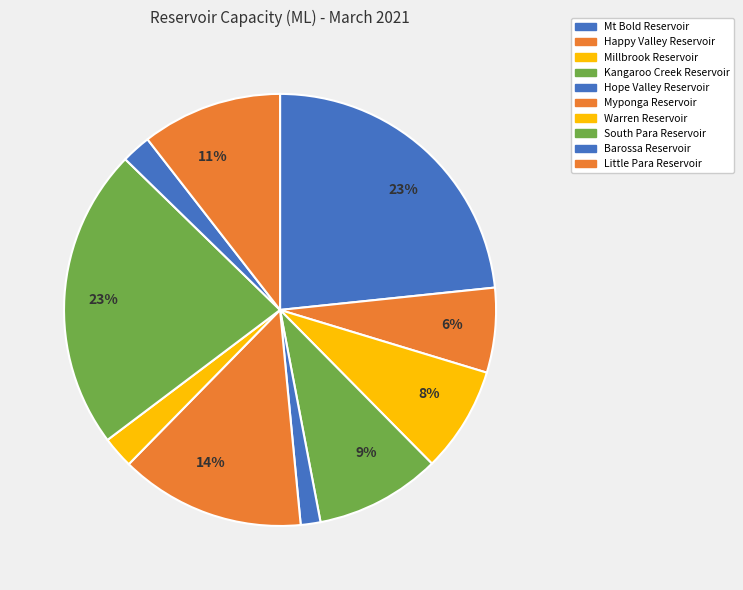

Is there any slice that represents more than half of the pie?

No